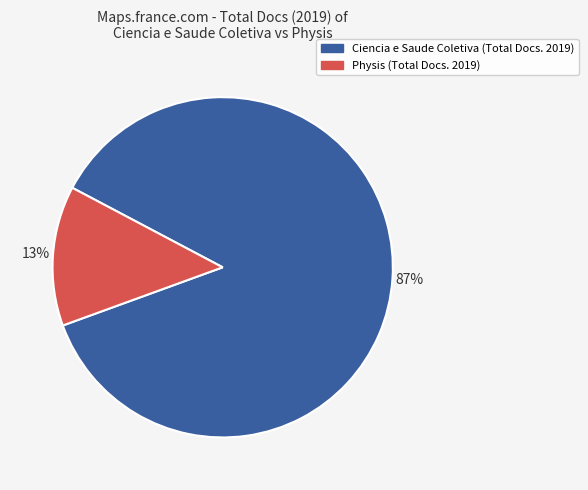

Combined, do Ciencia e Saude Coletiva and Physis account for over 50%?

Yes